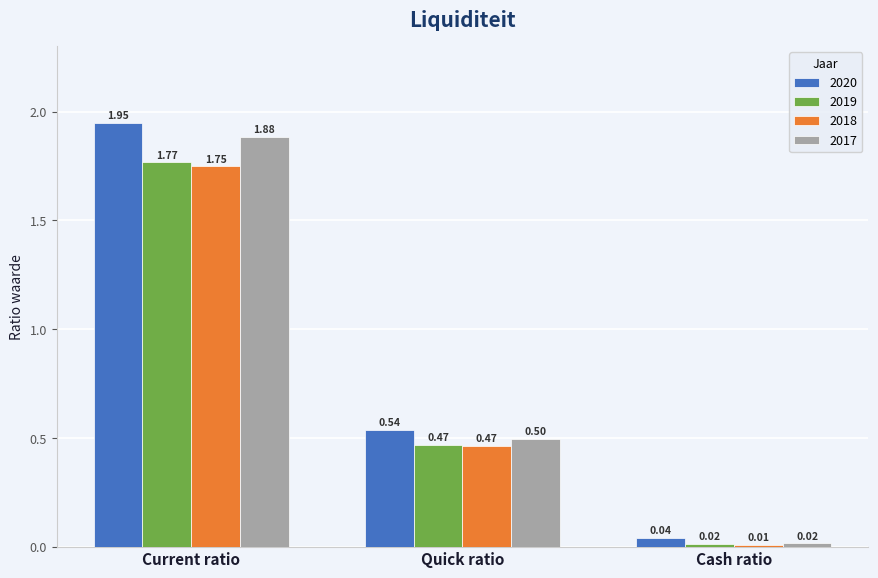

Which series has the widest spread of values?

2020